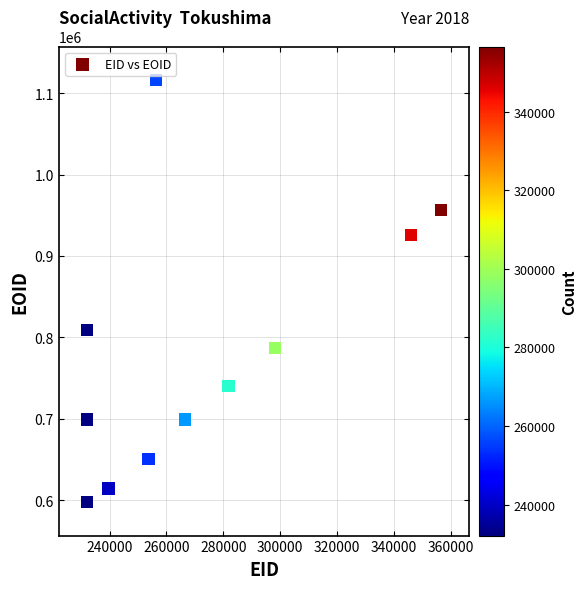

What Y value in the scatter plot is closest to 856974?

809197